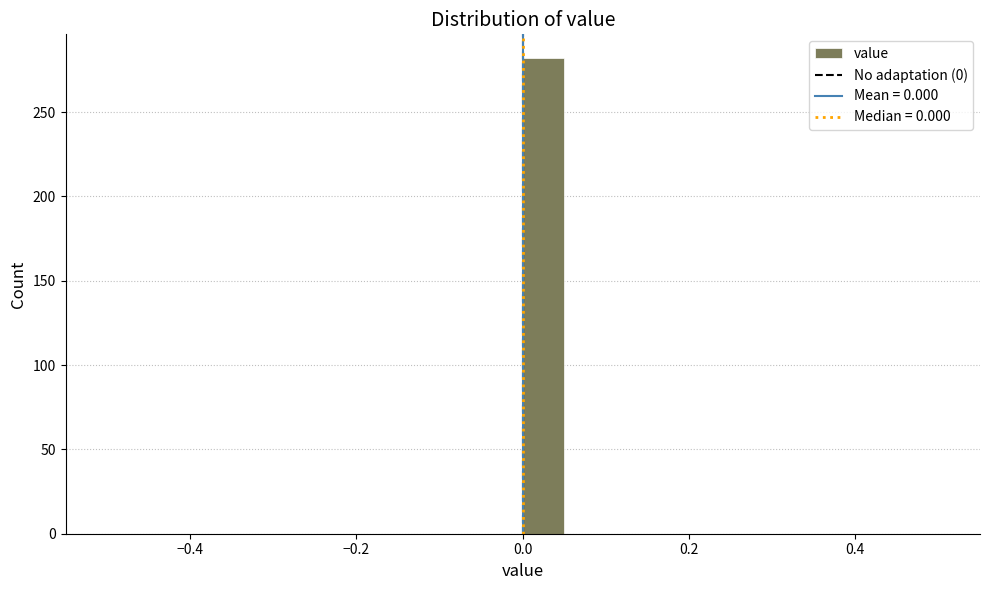

Around what value on the x-axis is the tallest bar? Give the approximate position of its centre, as read against the axis.

0.02